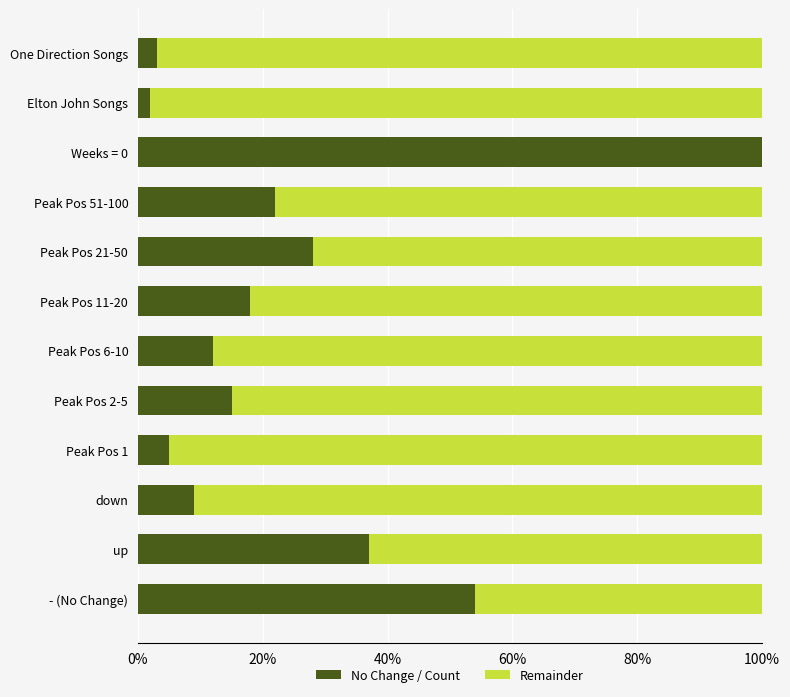

What is the total value across all series at - (No Change)?

100.0